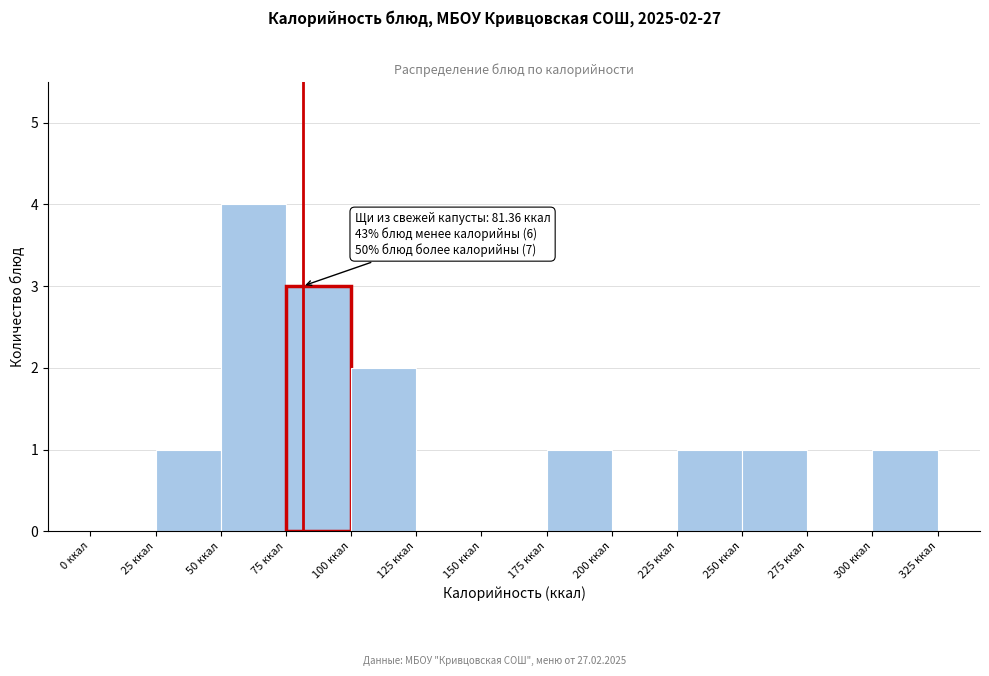

Over which range of the x-axis is the bar tallest?

50 to 75